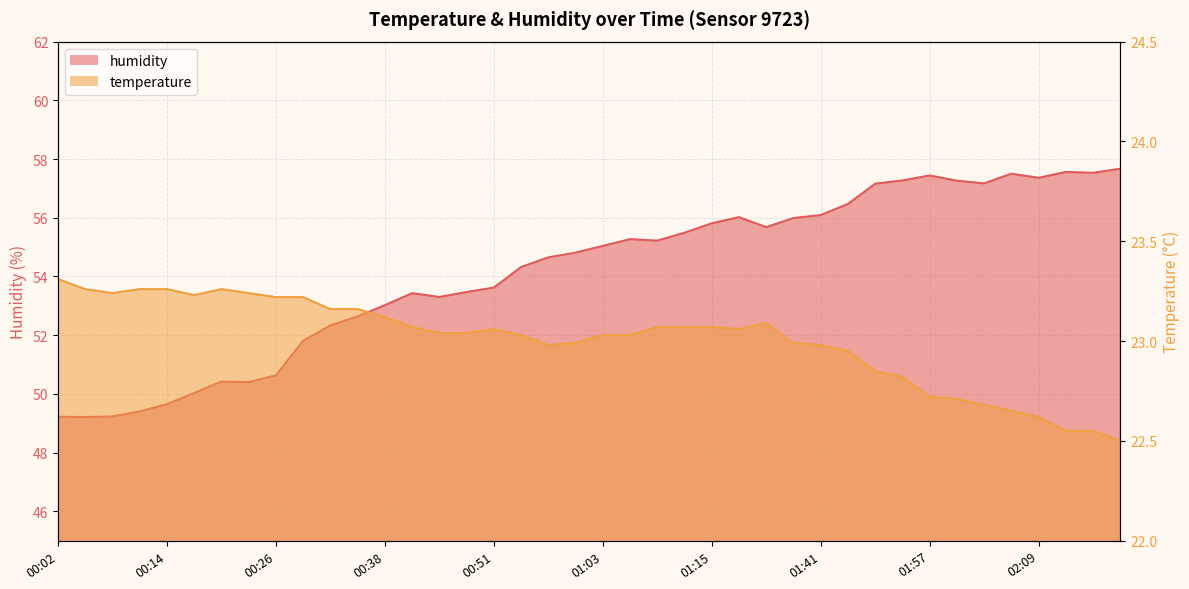

How many interior local valleys does the humidity series have?

8